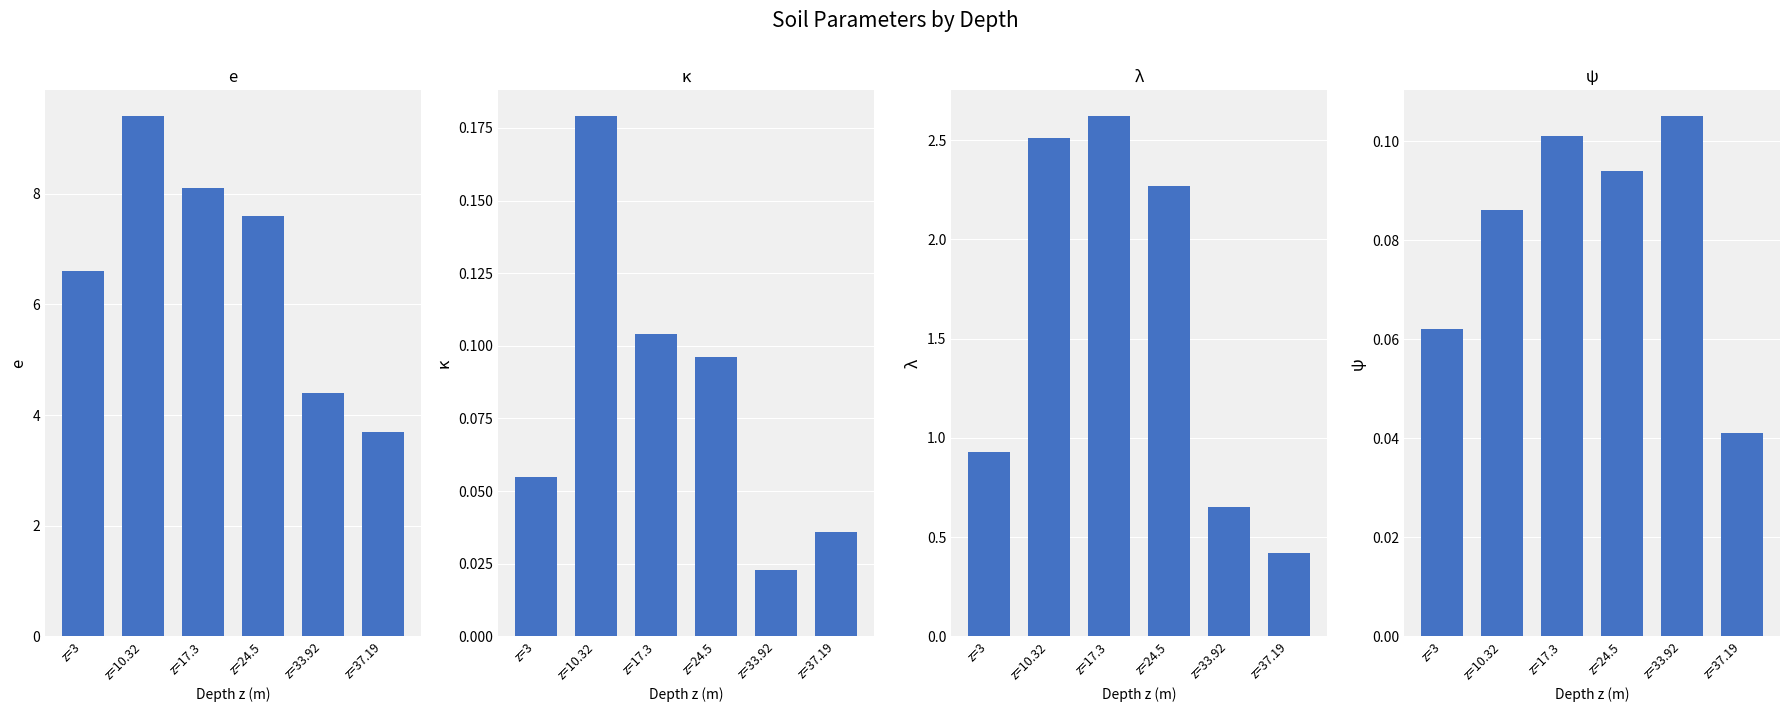

What is the average value of the κ series?

0.1